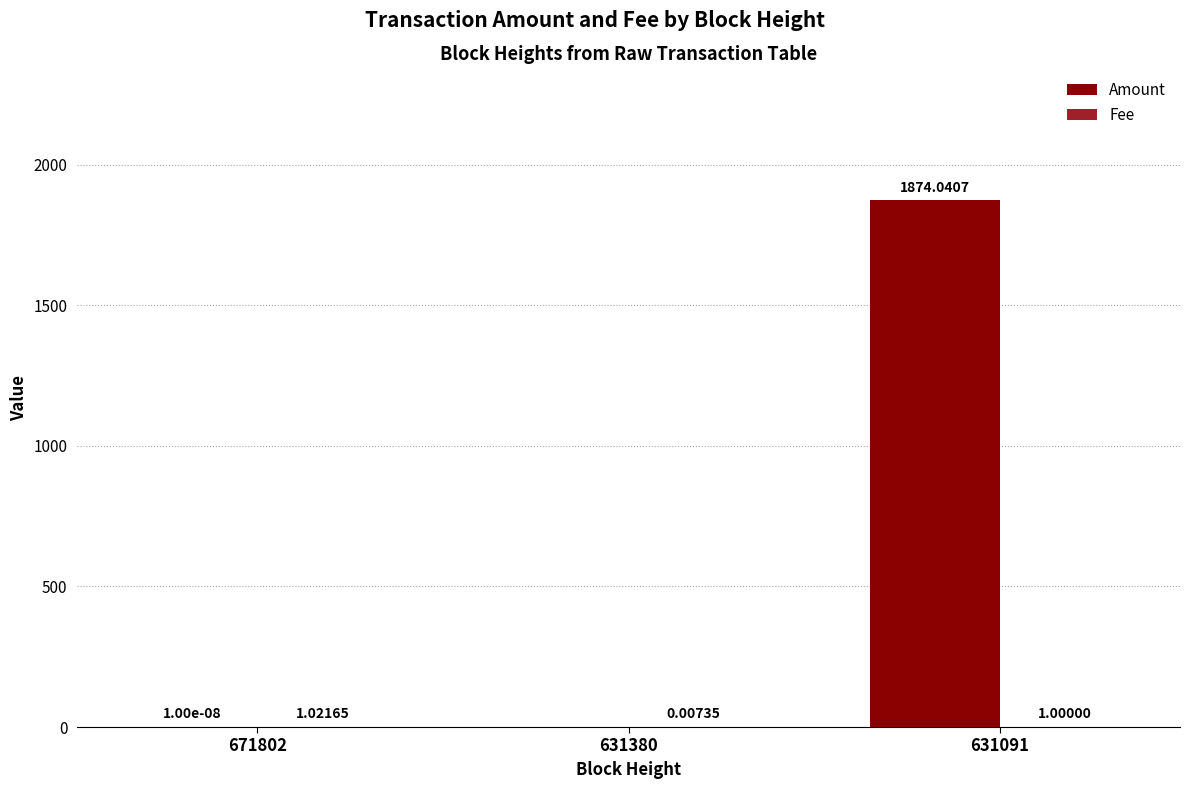

At which category is the sum across all series the highest?

631091